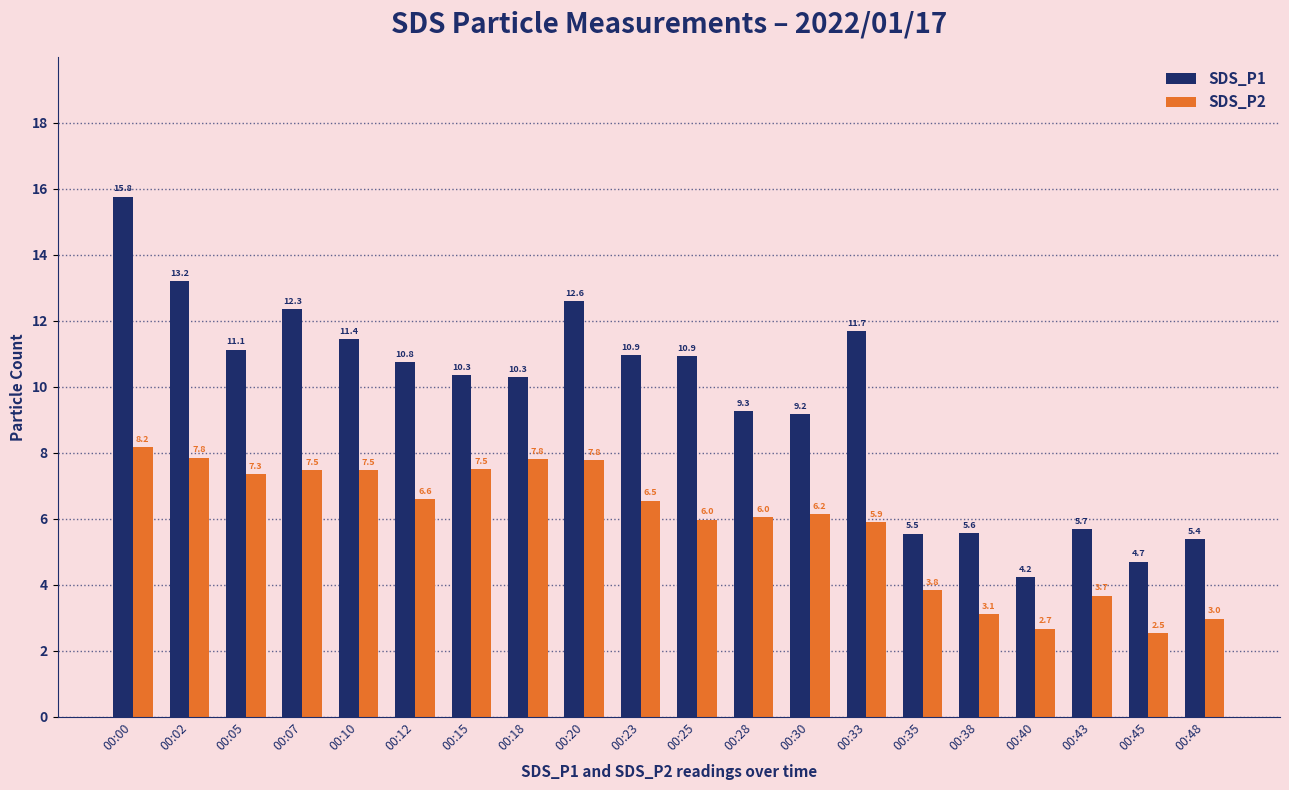

What is the difference between the maximum and second lowest values in the SDS_P1 series?

11.1